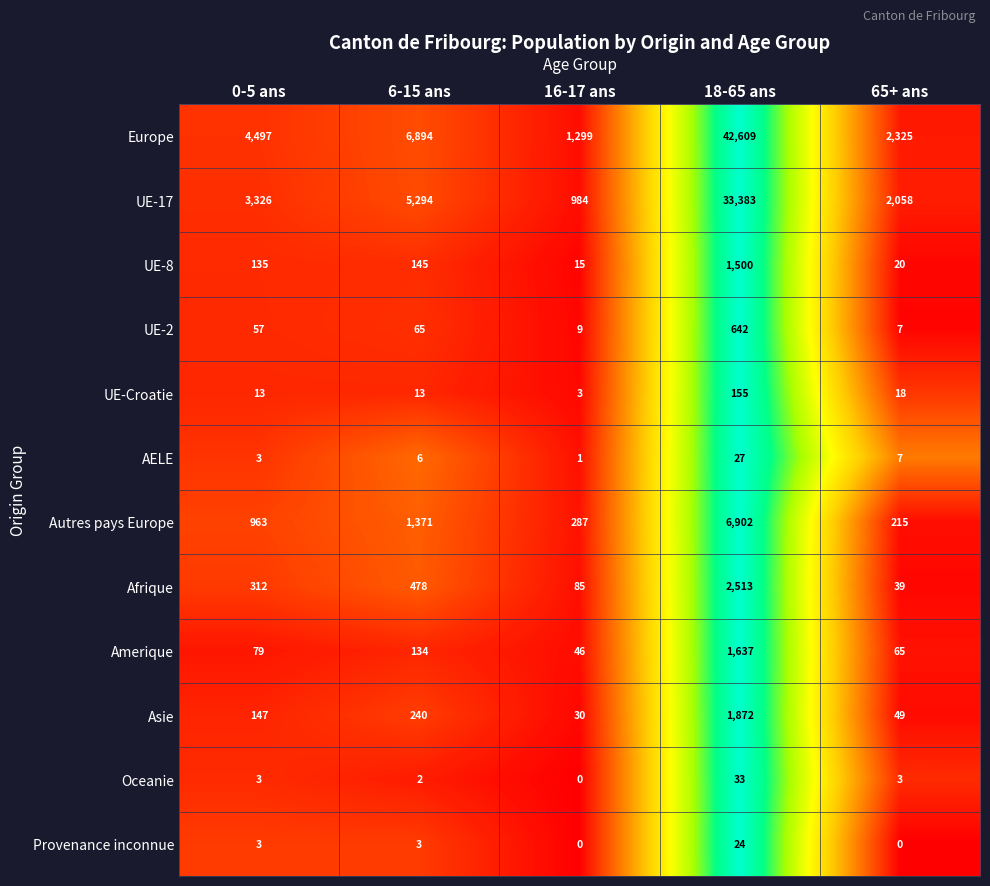

What is the total value across all series at 18-65 ans?

91297